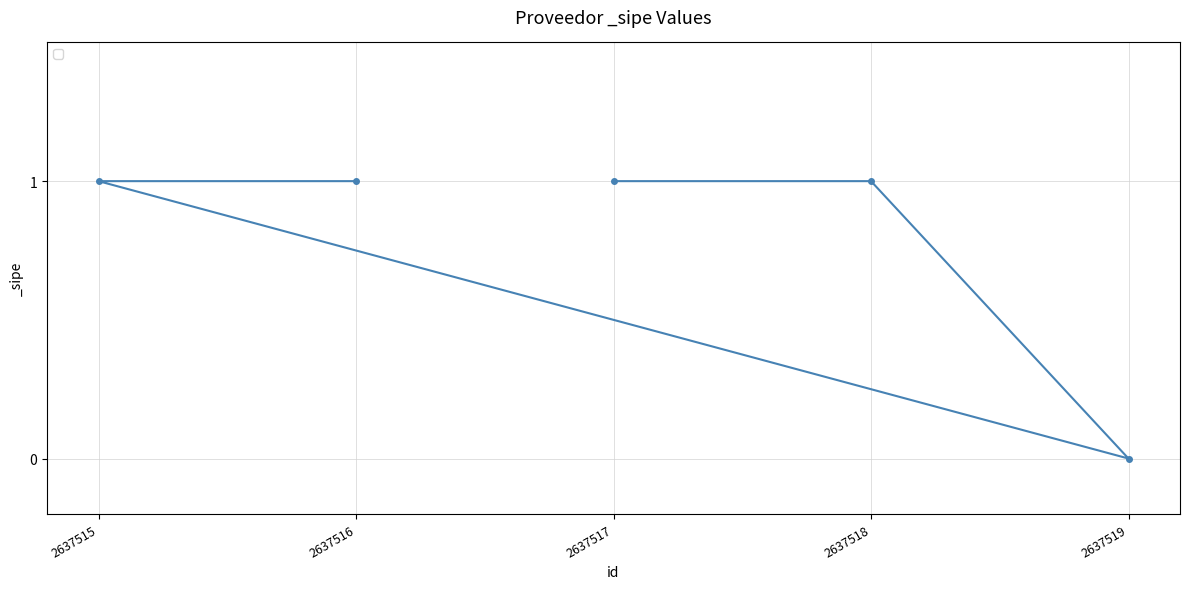

What is the sum of all values?

4